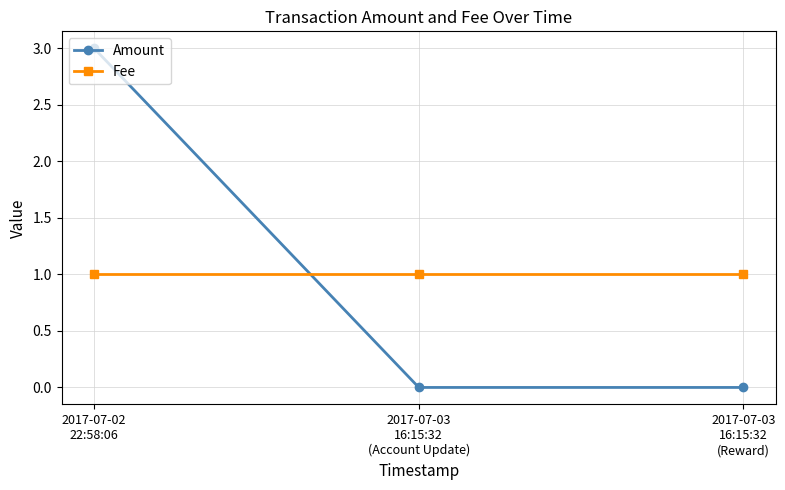

What position from the right is 2017-07-03
16:15:32
(Account Update)?

2